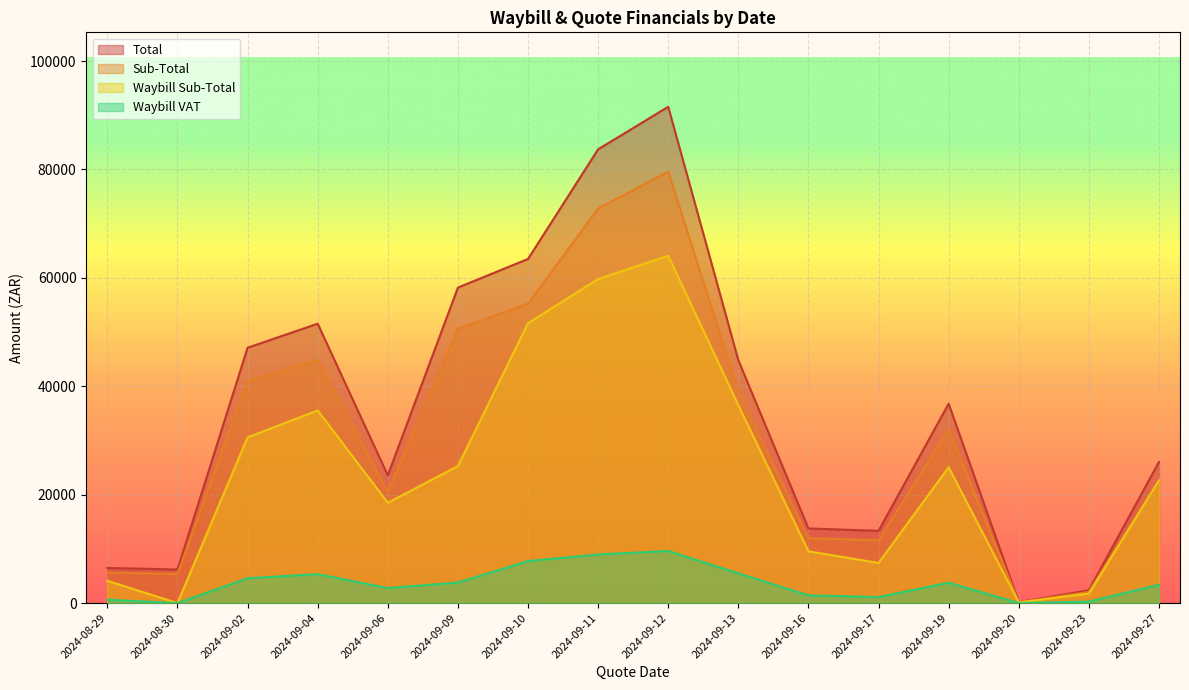

What is the difference between the maximum and minimum values in the Sub-Total series?

79482.9